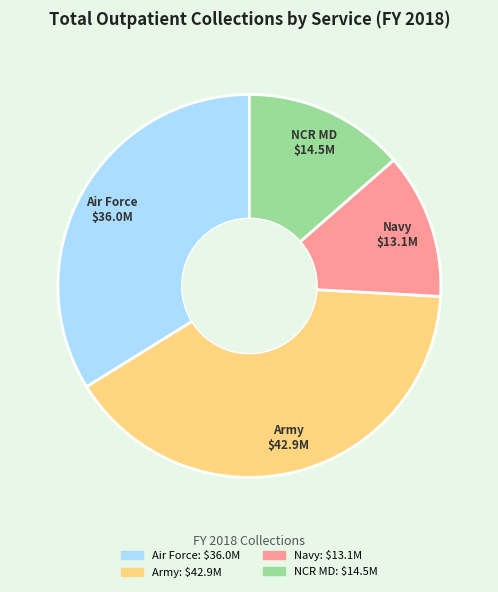

The Army slice represents 40% of the pie. True or false?

True